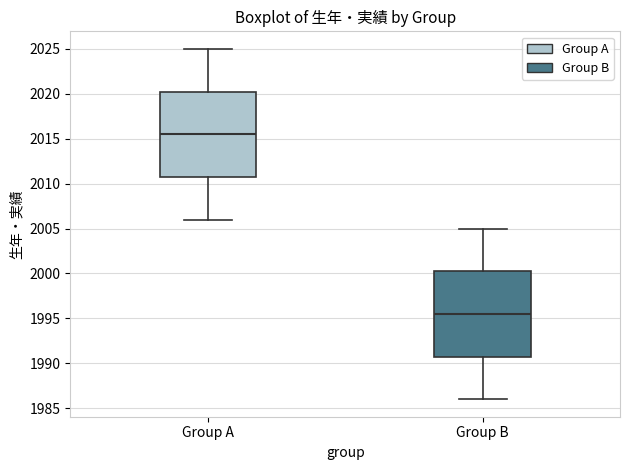

Reading left to right, read every box against the y-axis: the position of its median line, the range the box covers, and the ends of its whiskers. The values are not printed on the chart, so give them approximately, as read against the axis.

Group A: median 2015.5, box 2011.0 to 2020.5, whiskers 2006.0 to 2025.0
Group B: median 1995.5, box 1991.0 to 2000.5, whiskers 1986.0 to 2005.0